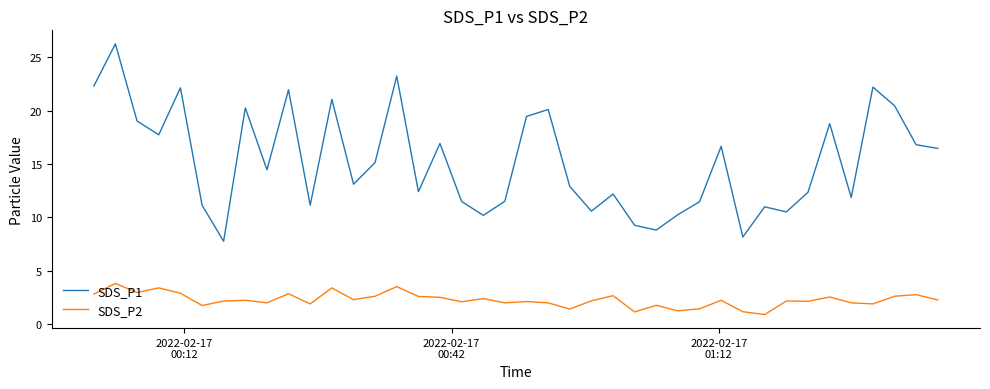

Which series has the largest total across all categories?

SDS_P1